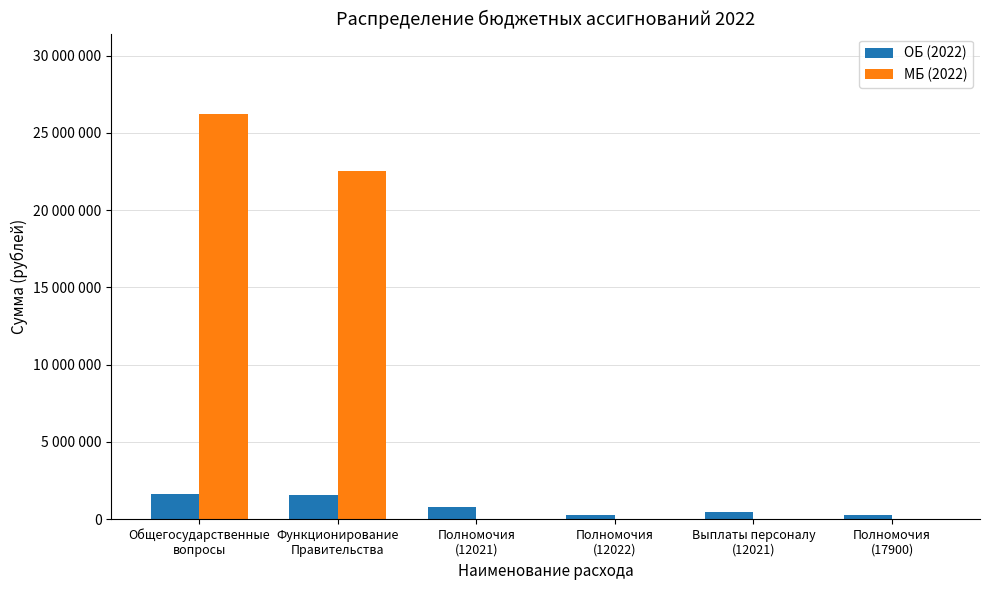

Which series has the widest spread of values?

МБ (2022)